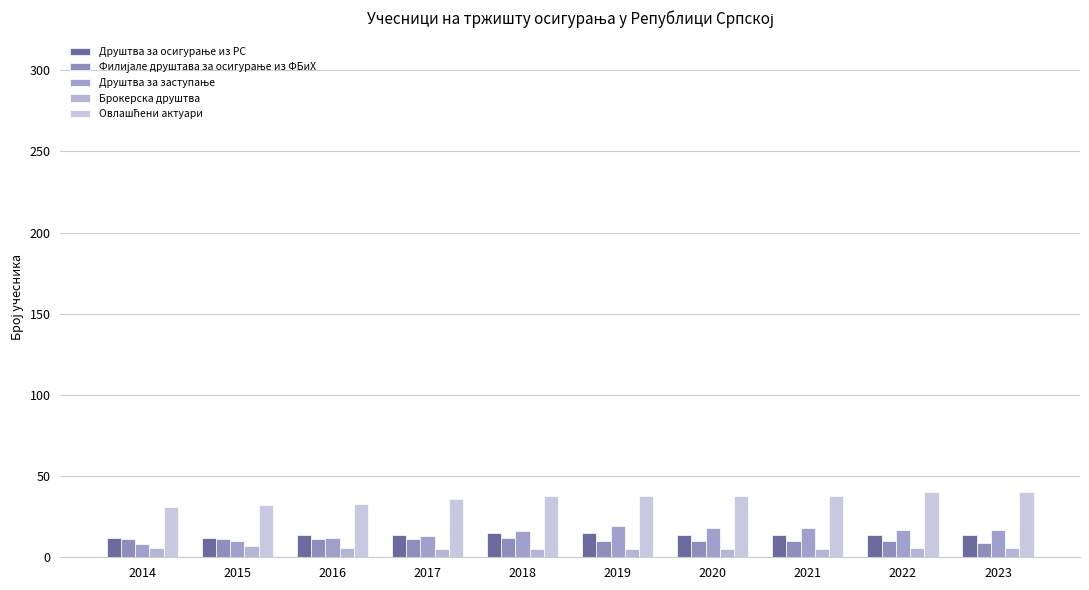

What is the sum of all Брокерска друштва values?

56